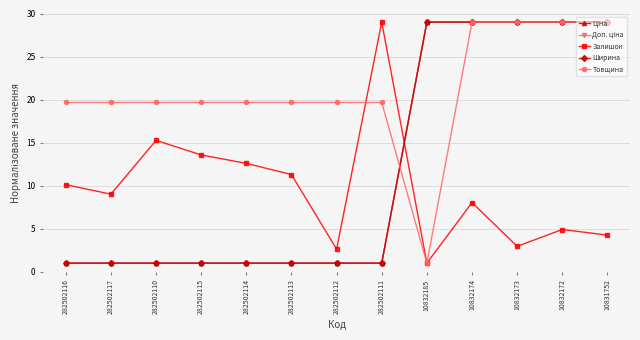

Does the chart have visible grid lines?

Yes